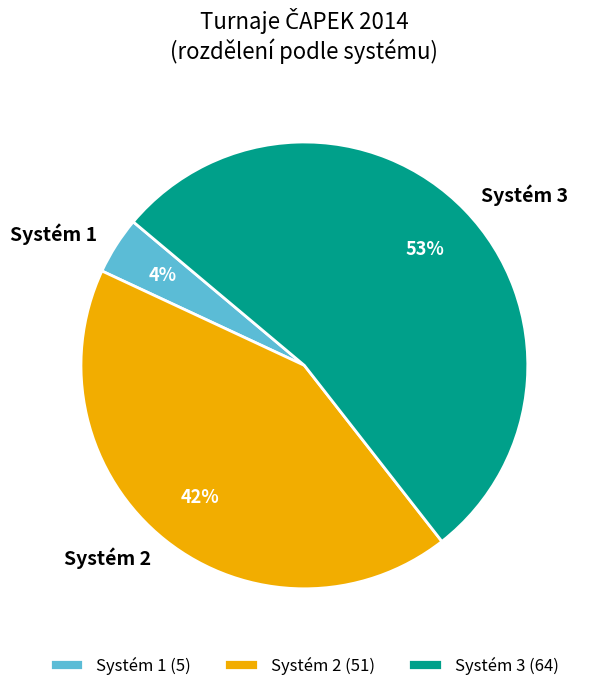

Which has a higher value, Systém 2 or Systém 3?

Systém 3